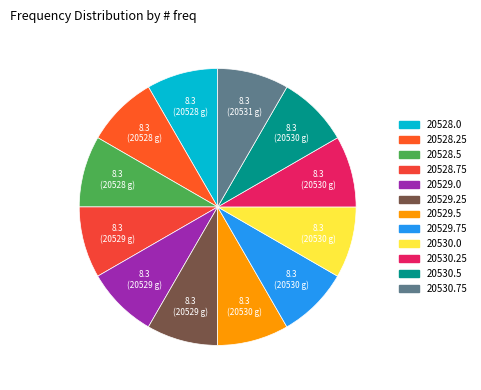

To the nearest percent, what portion does 20528.5 represent?

8%